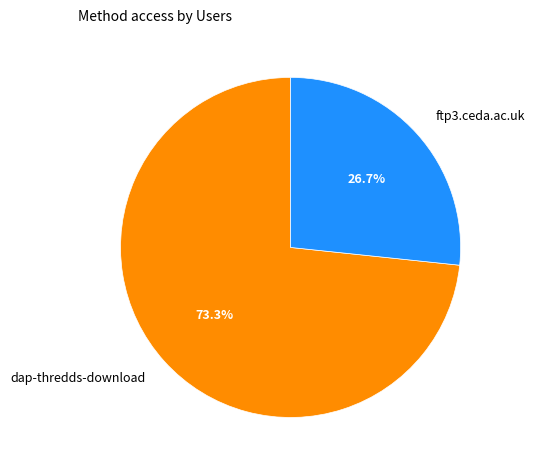

What percentage is the ftp3.ceda.ac.uk slice, to the nearest percent?

27%